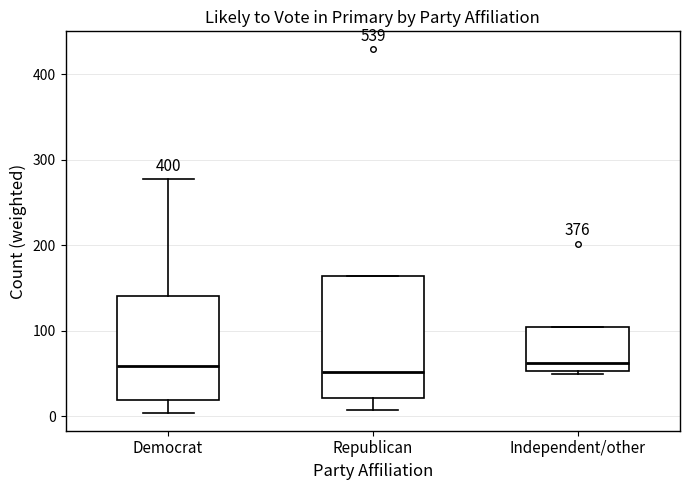

Reading left to right, transcribe this box plot: for each box, give where its median line is, the range the box spans, and where its two whiskers end, as read against the y-axis. The values are not printed on the chart, so give them approximately, as read against the axis.

Democrat: median 60, box 20 to 140, whiskers 0 to 280
Republican: median 50, box 20 to 160, whiskers 10 to 160
Independent/other: median 60, box 50 to 100, whiskers 50 to 100